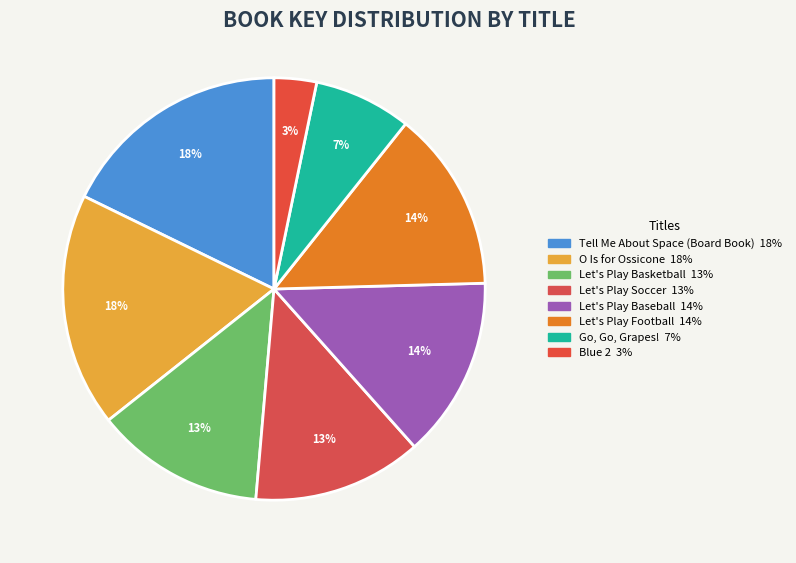

Which has a higher value, Let's Play Basketball or O Is for Ossicone?

O Is for Ossicone